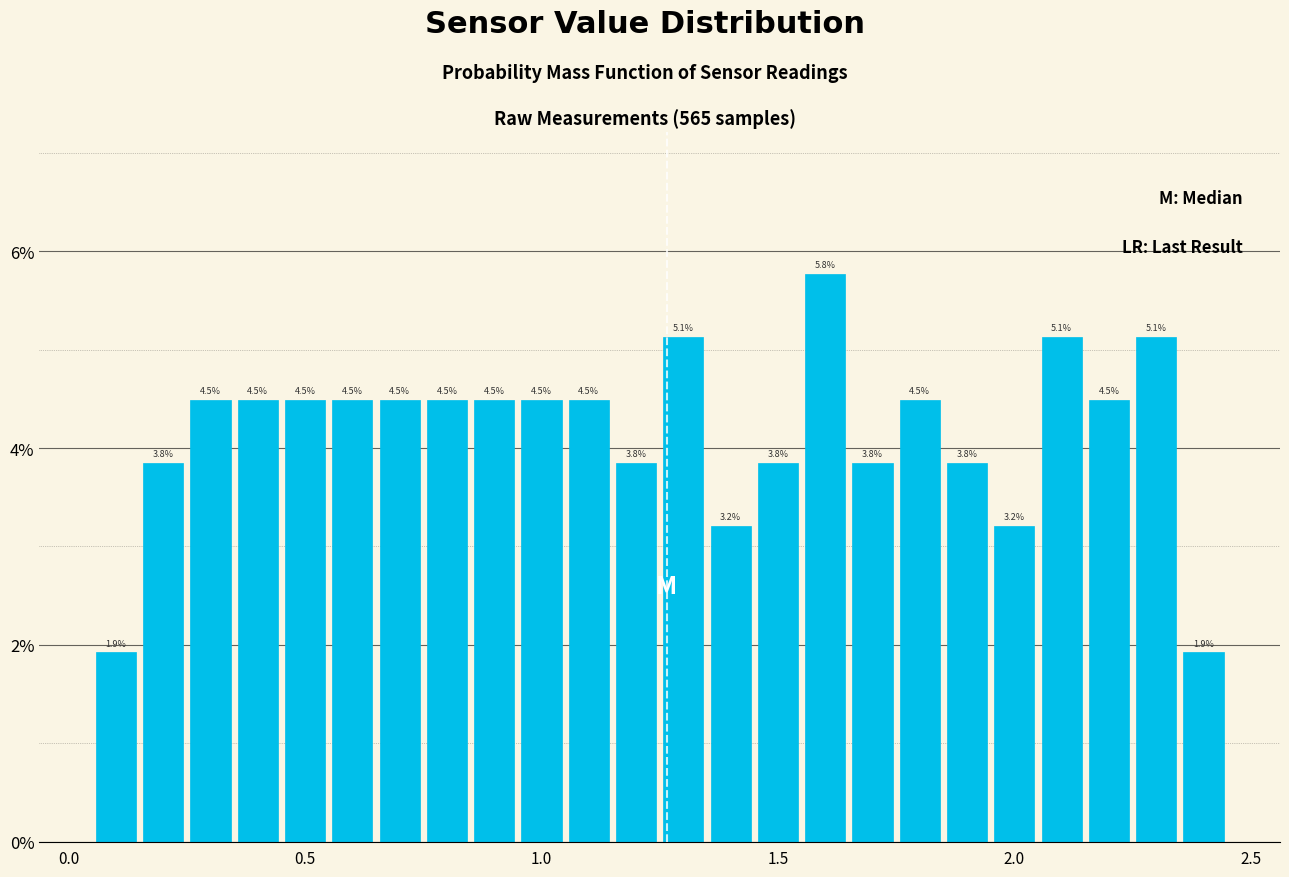

Read against the x-axis, roughly where is the centre of the tallest bar?

1.60